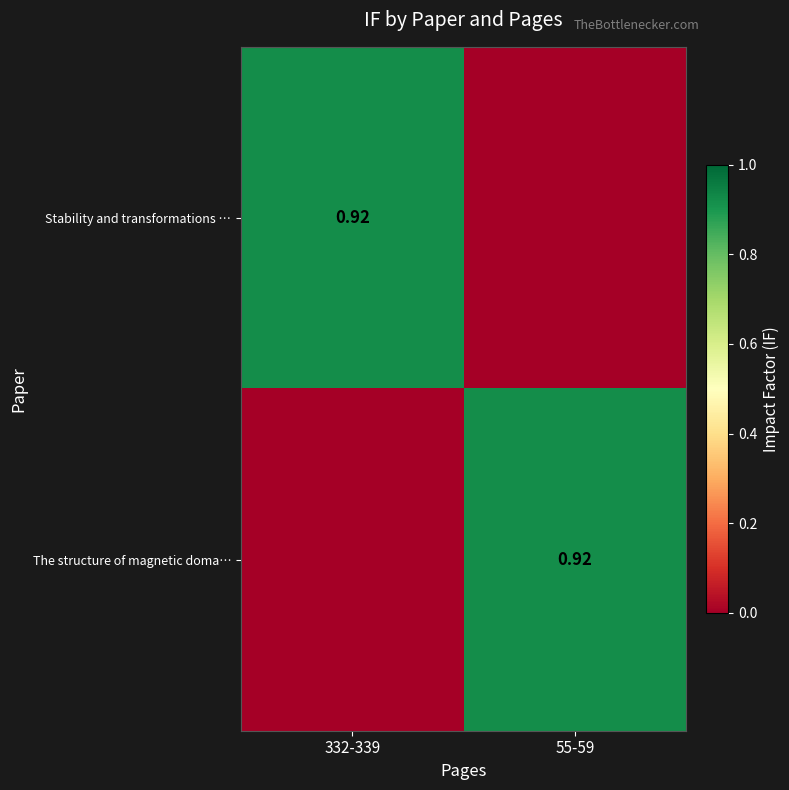

At which category does the chart reach its minimum across all series?

55-59